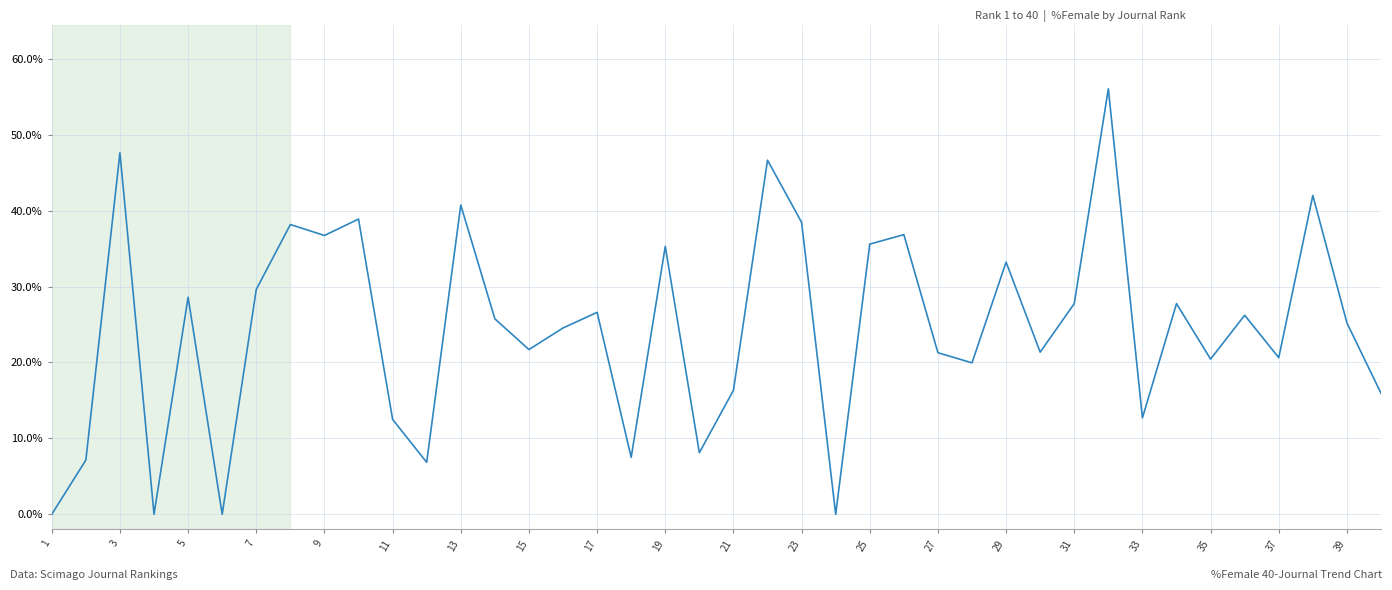

How many points are lower than both their immediate neighbors (excluding endpoints)?

13